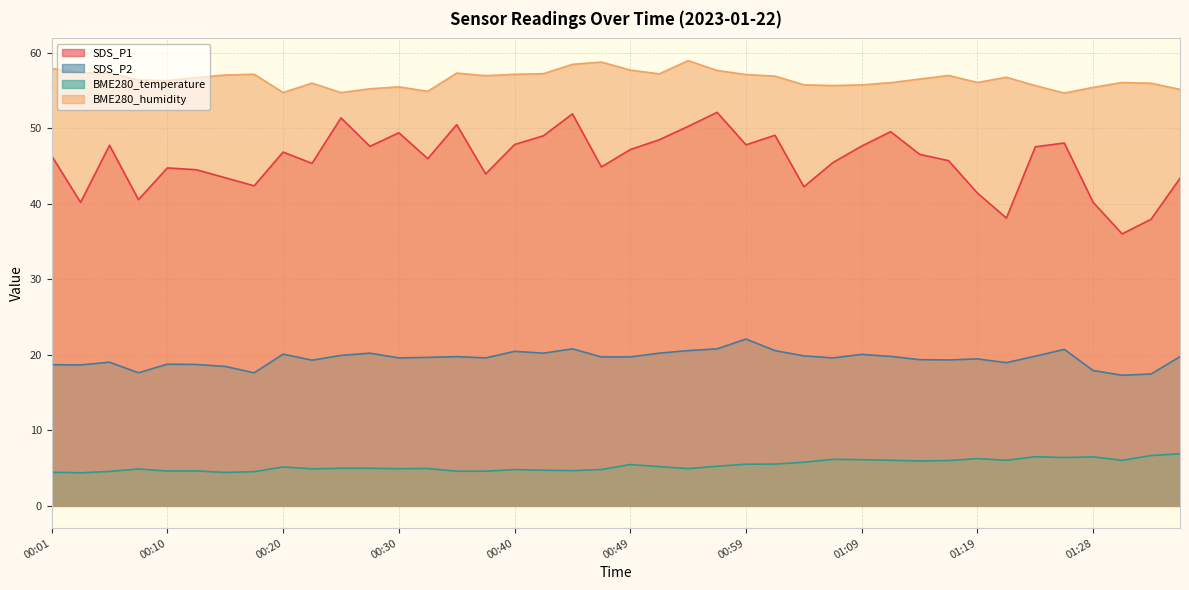

In SDS_P2, how many points are higher than both neighbors (excluding endpoints)?

11